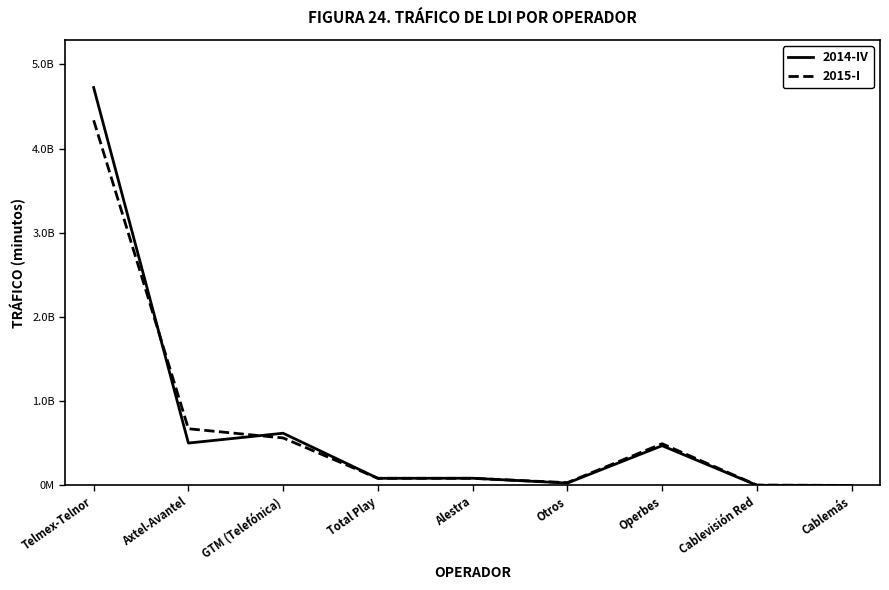

What is the difference between the highest and lowest values at Cablevisión Red?

2399885